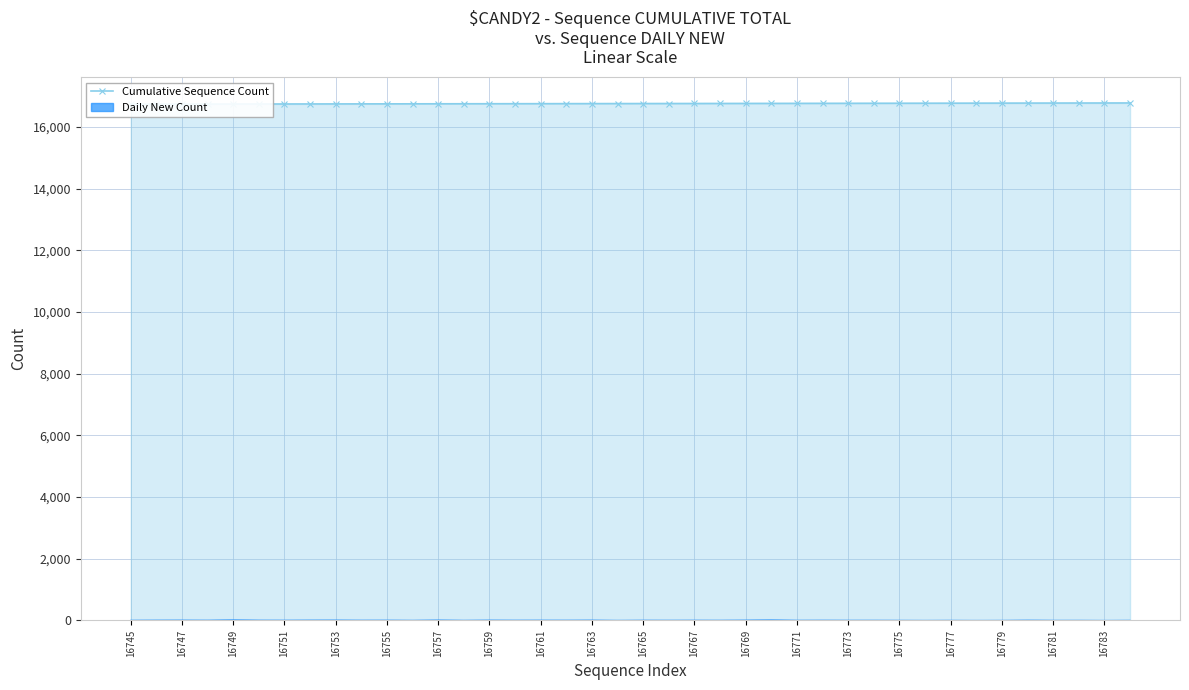

What is the maximum value shown in the chart?

16784